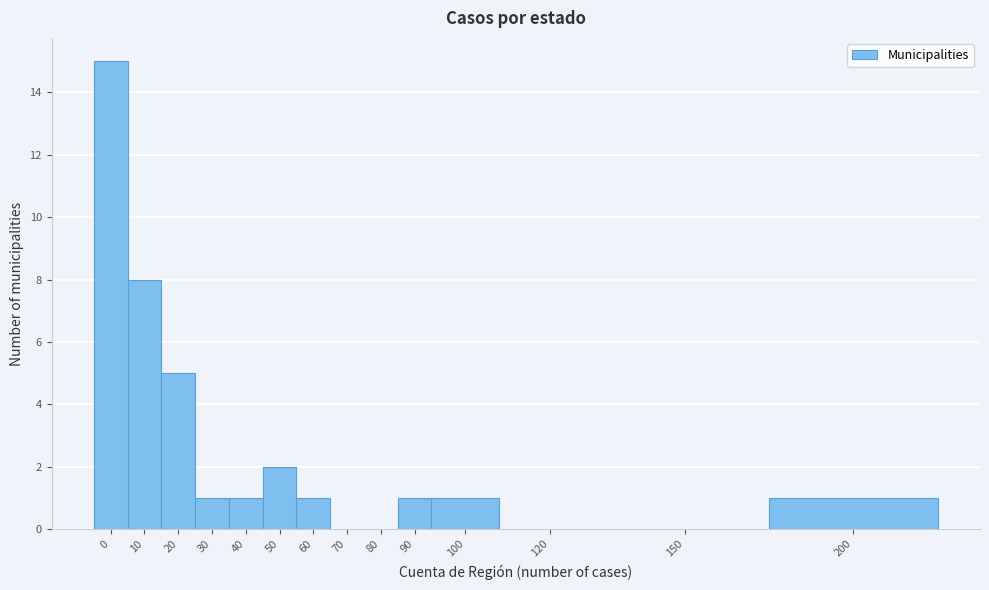

Reading right to left, extract all data points from this chart.

200=1	150=0	120=0	100=1	90=1	80=0	70=0	60=1	50=2	40=1	30=1	20=5	10=8	0=15